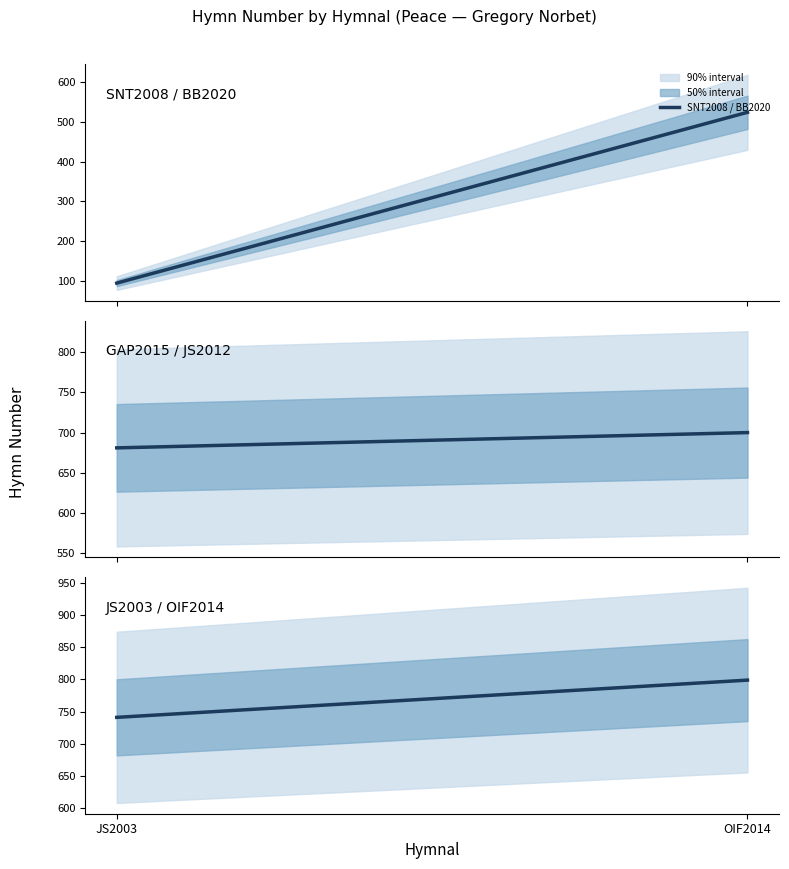

What is the label of the 2nd point from the right?

JS2003